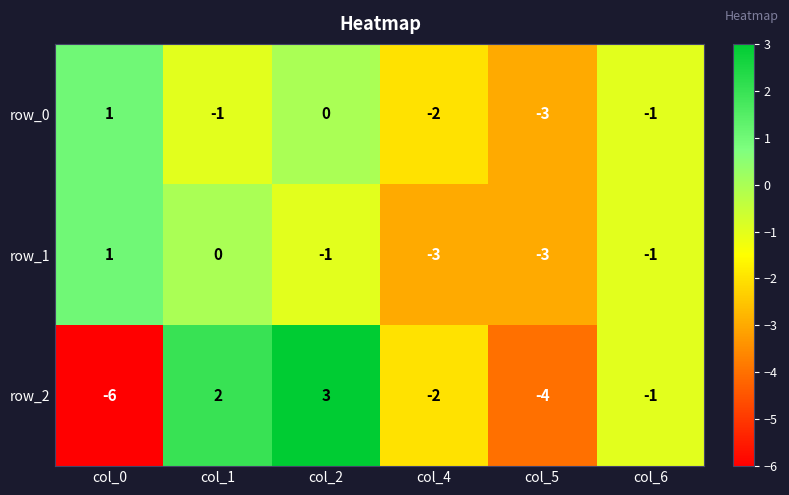

Reading right to left, transcribe all the data shown in this chart.

row_0: -1	-3	-2	0	-1	1
row_1: -1	-3	-3	-1	0	1
row_2: -1	-4	-2	3	2	-6